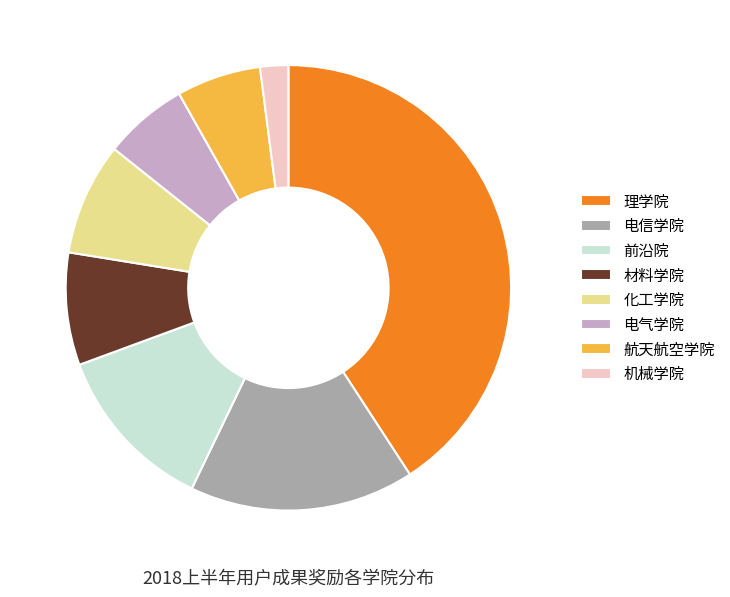

Count the number of slices in the pie.

8